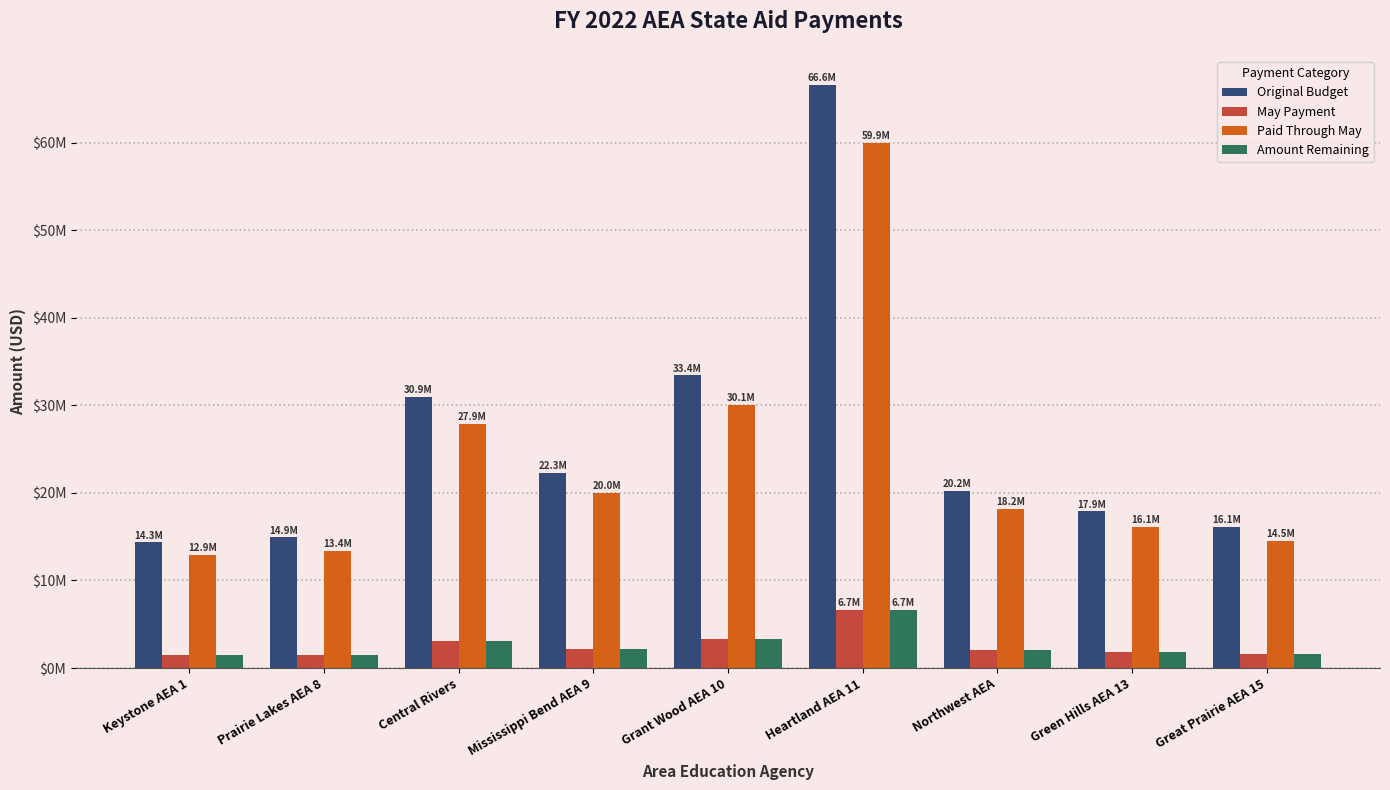

What is the greatest value displayed?

66600573